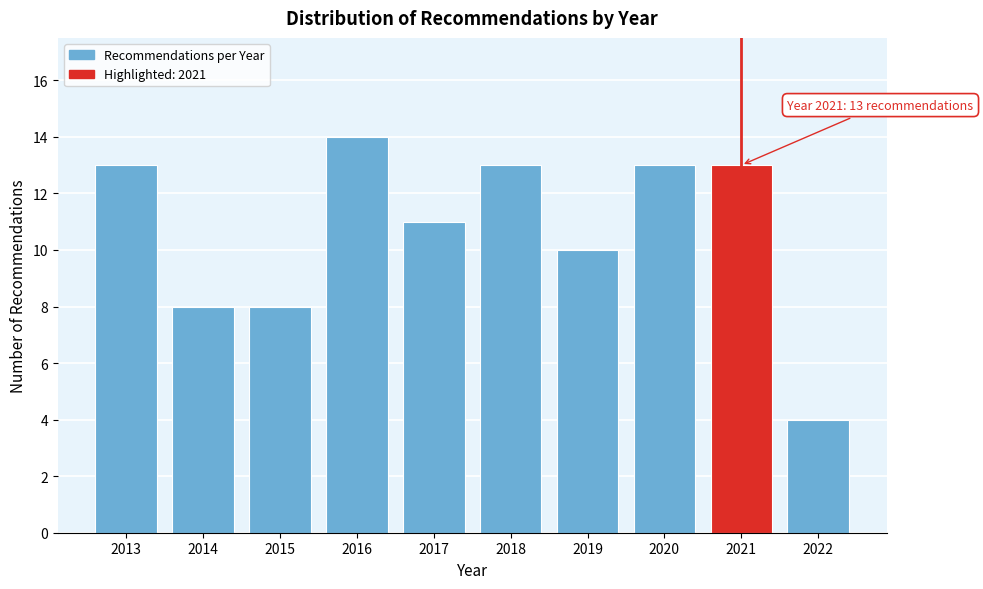

Reading left to right, what are all the values shown in this chart?

13	8	8	14	11	13	10	13	13	4